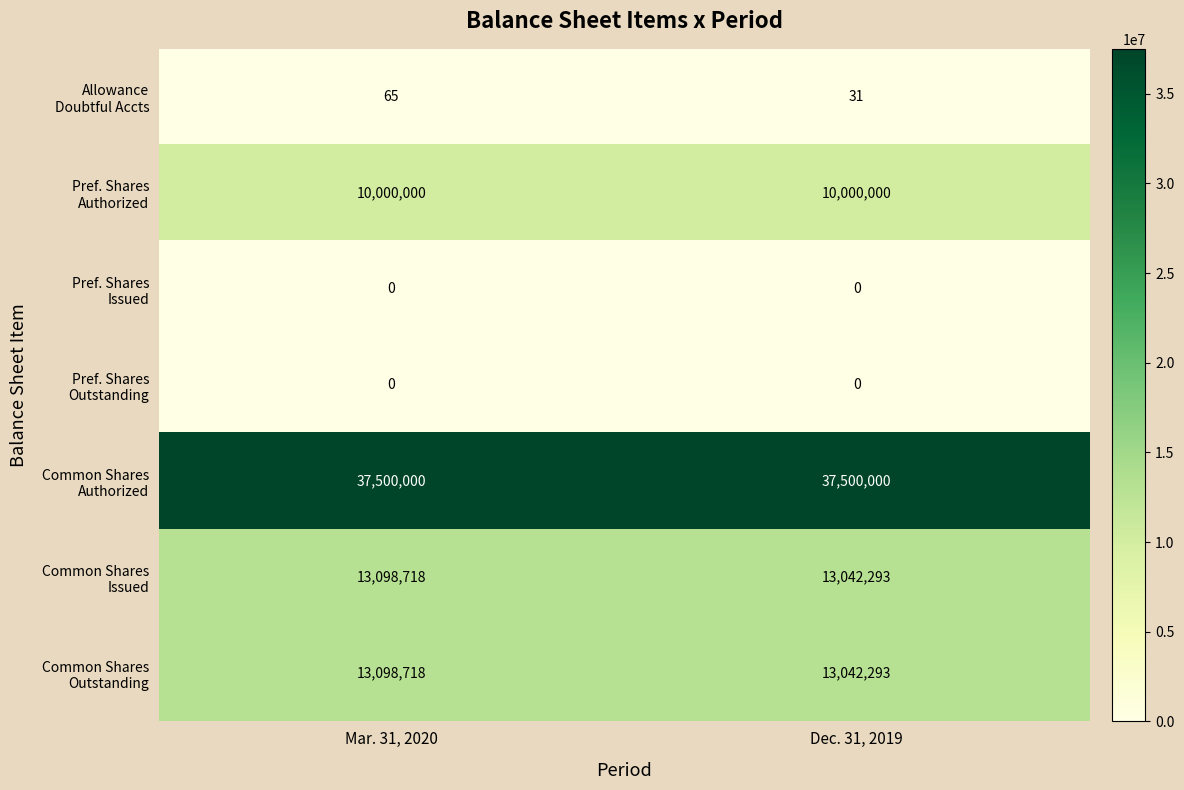

What is the total value across all series at Mar. 31, 2020?

73697501